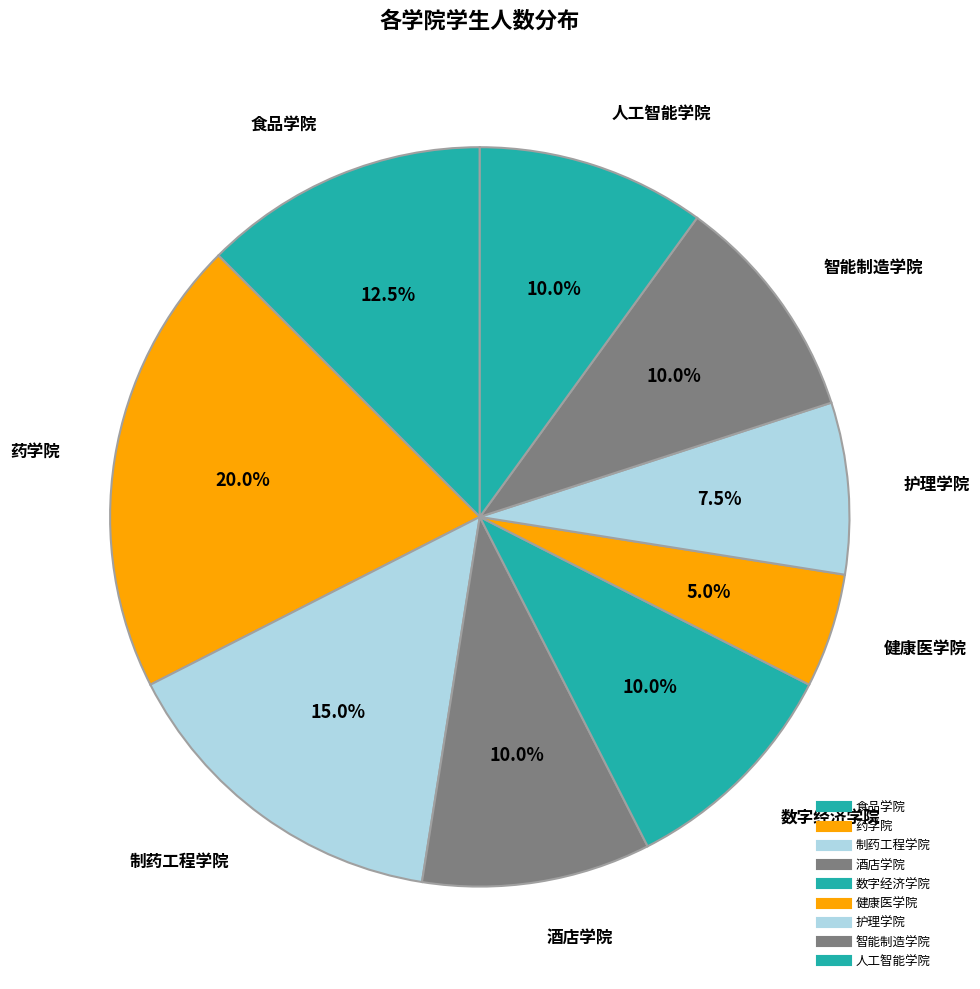

Count the number of slices in the pie.

9